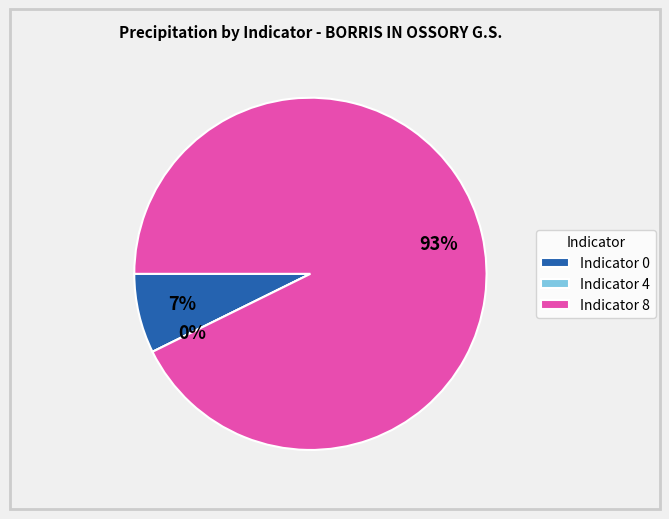

Which slice is the smallest?

4